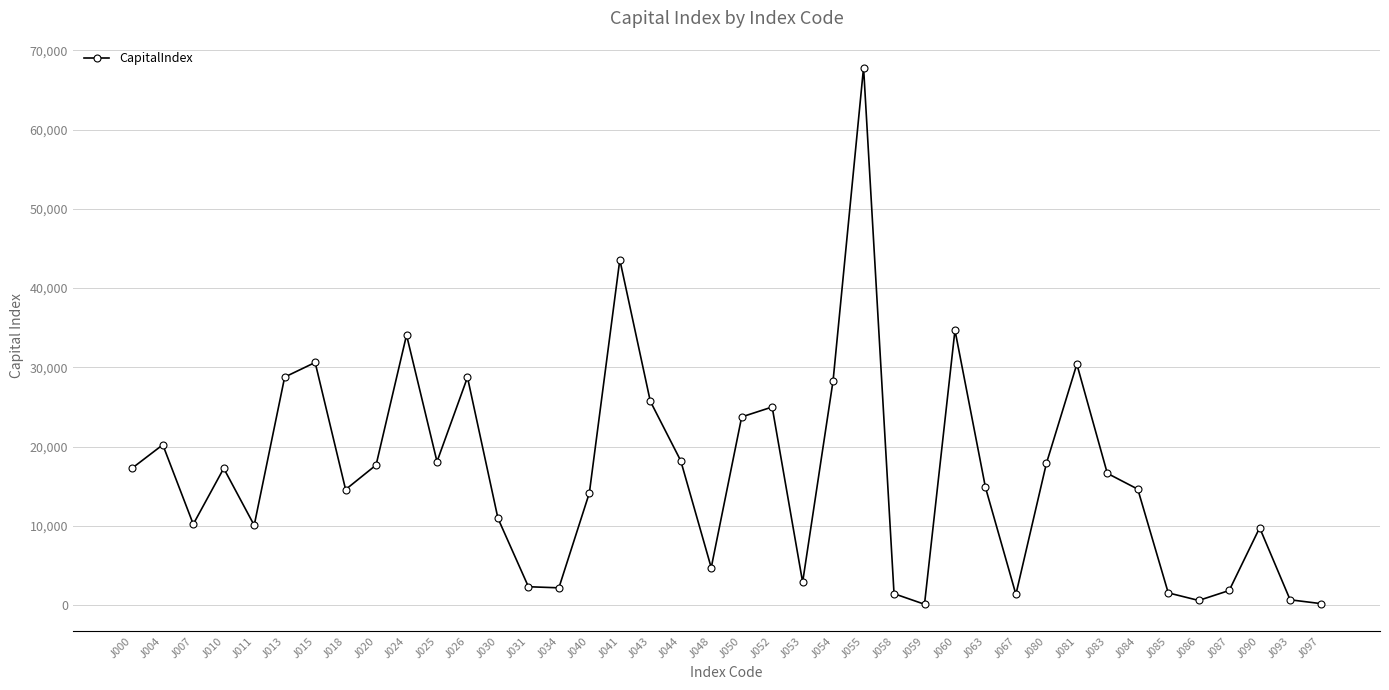

What is the average value?

16596.2